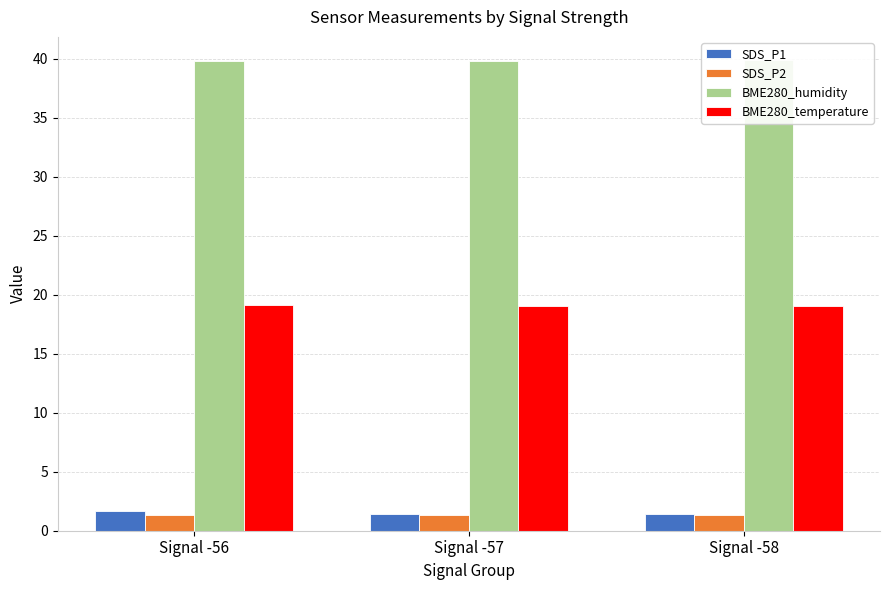

At which category does the chart reach its peak across all series?

Signal -58